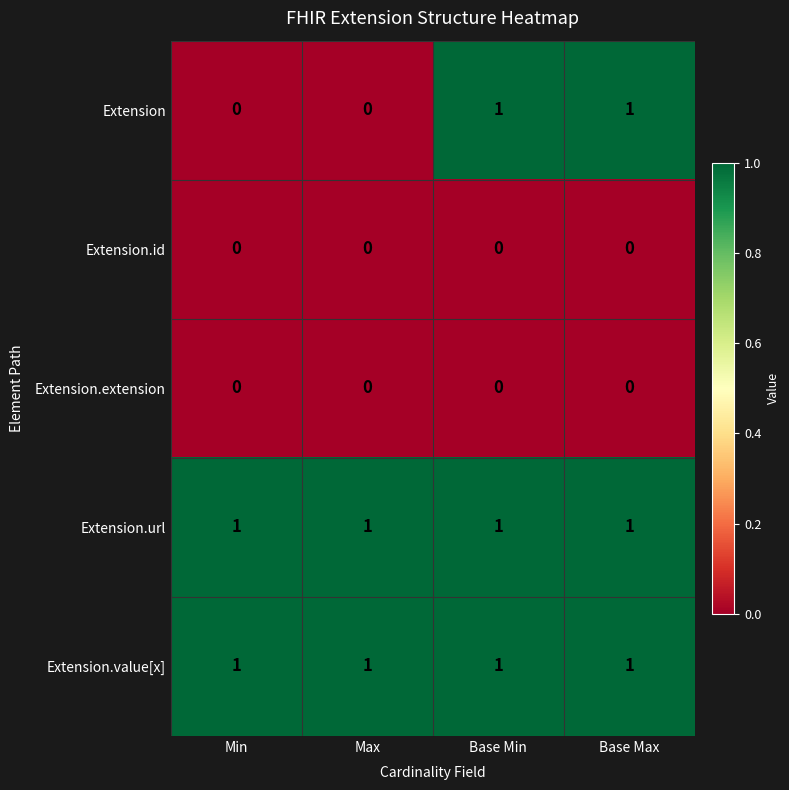

Count the Extension values in the range 0 to 1.

4